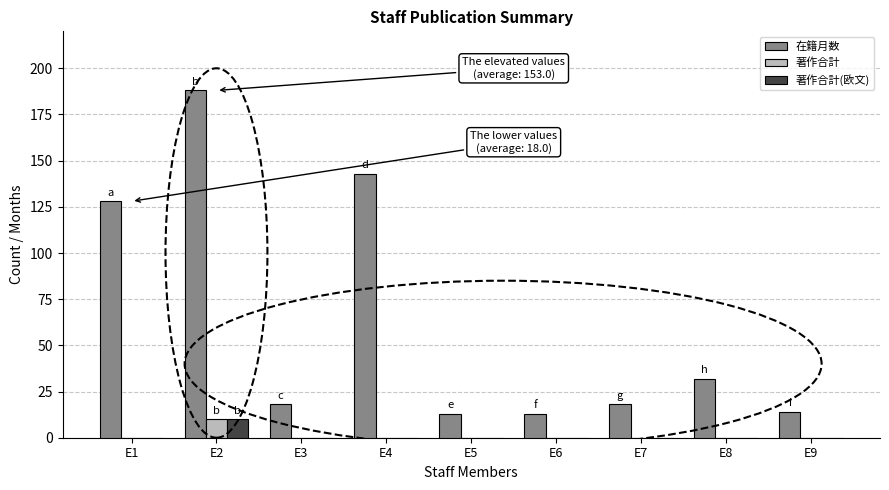

True or false: 著作合計(欧文) has a value of 0 at E6.

True